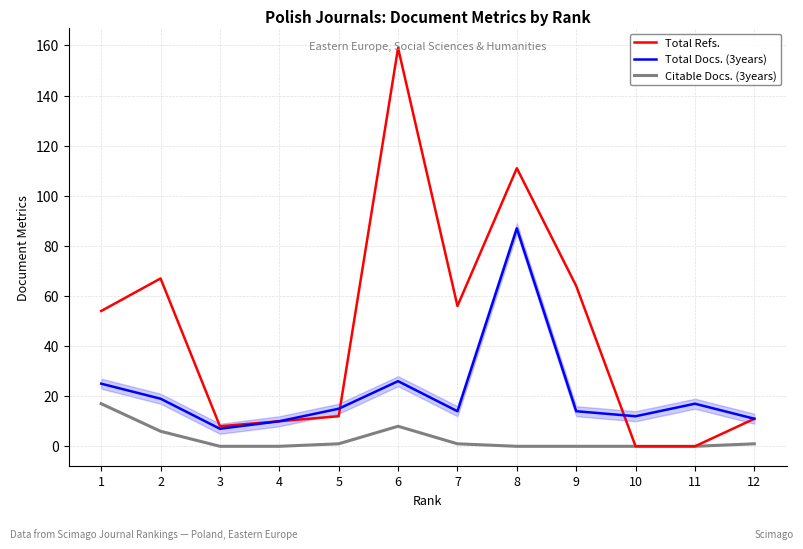

What is the difference between the second highest and second lowest values in the Total Refs. series?

111